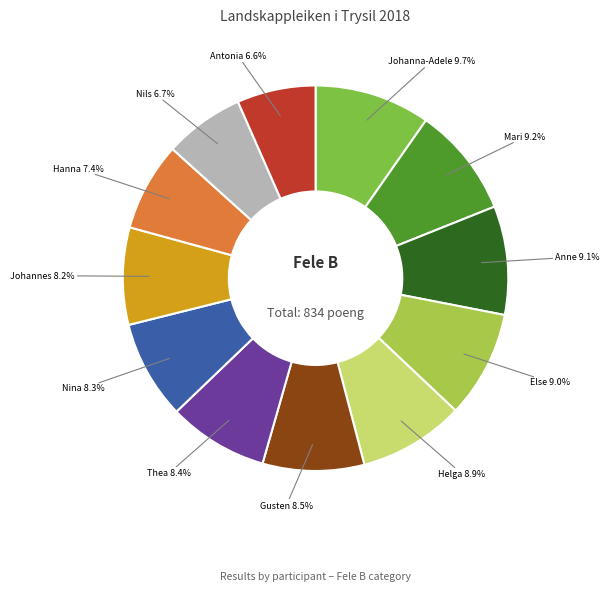

Is there any slice that represents more than half of the pie?

No